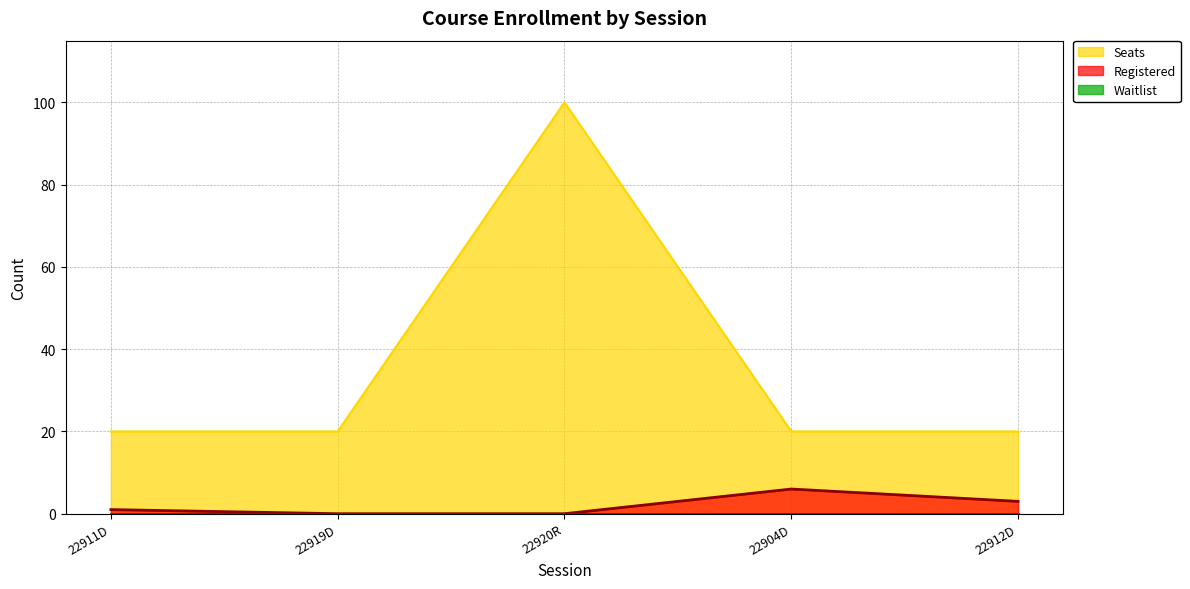

Which series has the largest total across all categories?

Seats